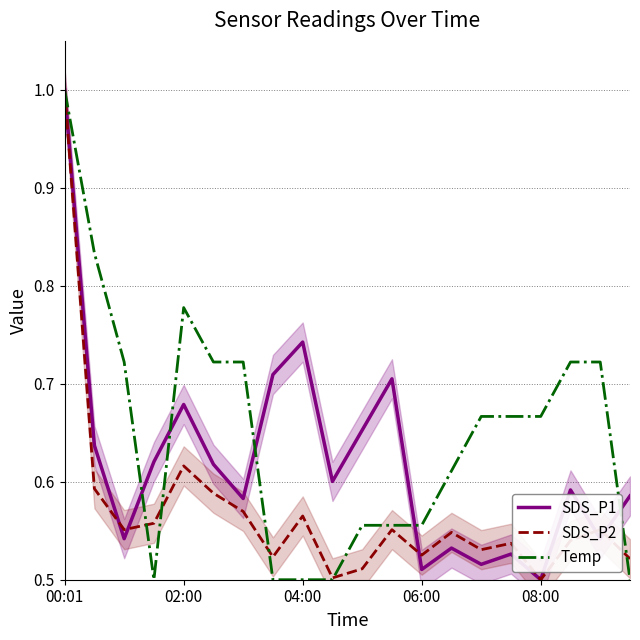

Is it true that SDS_P2 equals 0.5 at 15?

True